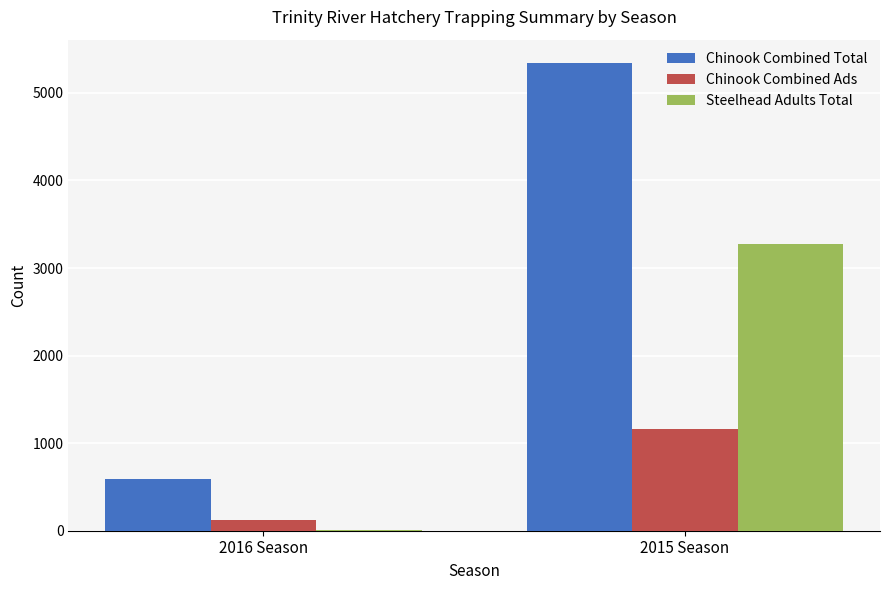

Reading left to right, transcribe all the data shown in this chart.

Chinook Combined Total: 587	5341
Chinook Combined Ads: 123	1162
Steelhead Adults Total: 4	3272